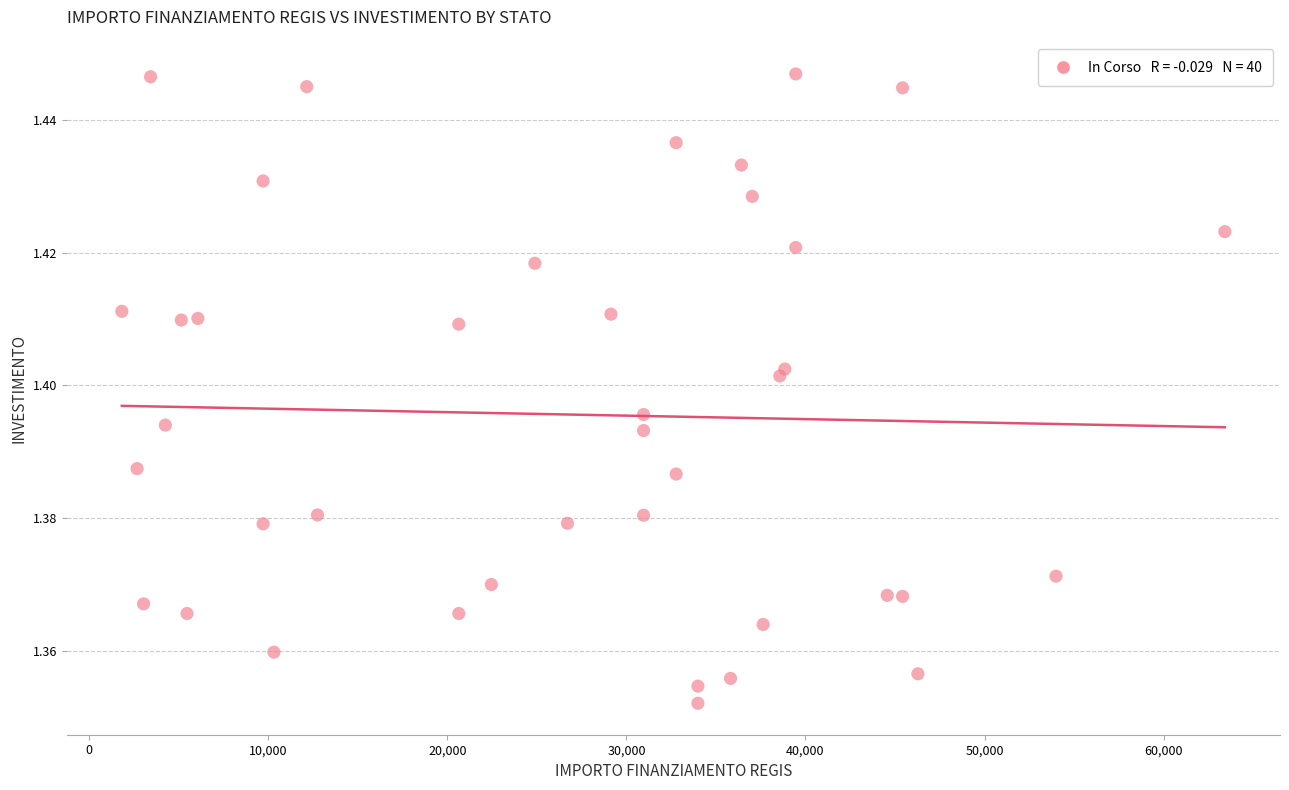

What is the range of X values (max minus min)?

61597.0